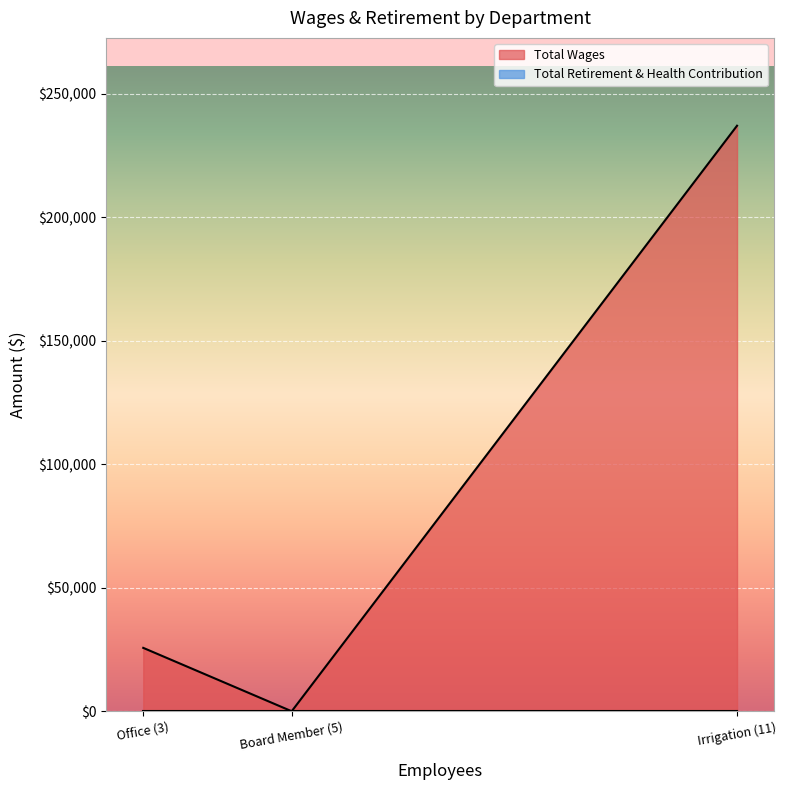

Is it true that Total Wages equals 0 at Board Member (5)?

True